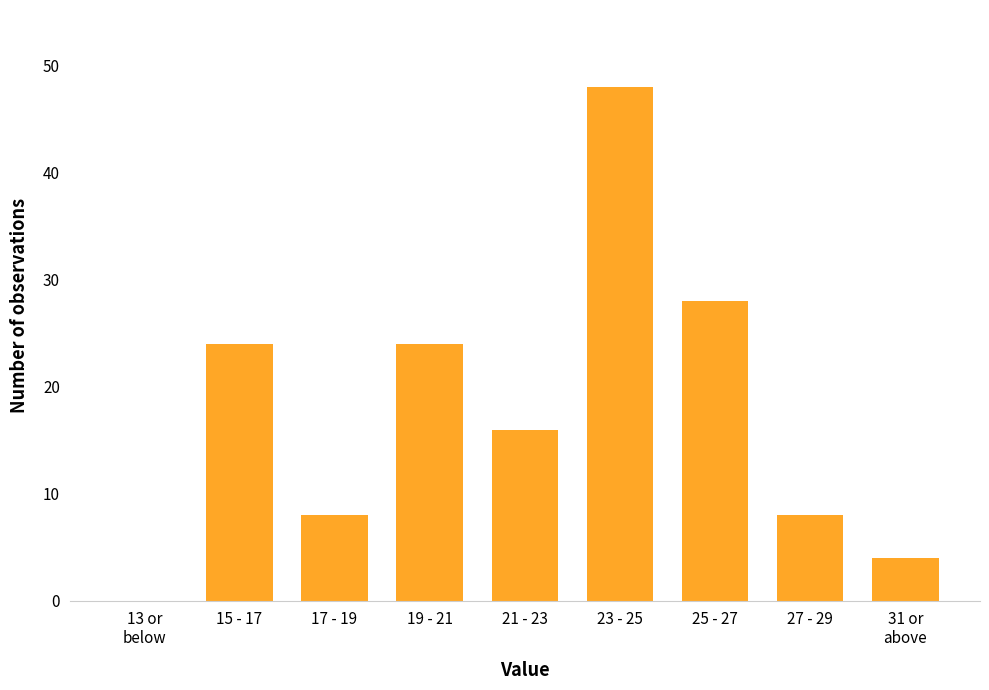

What is the greatest value displayed?

48